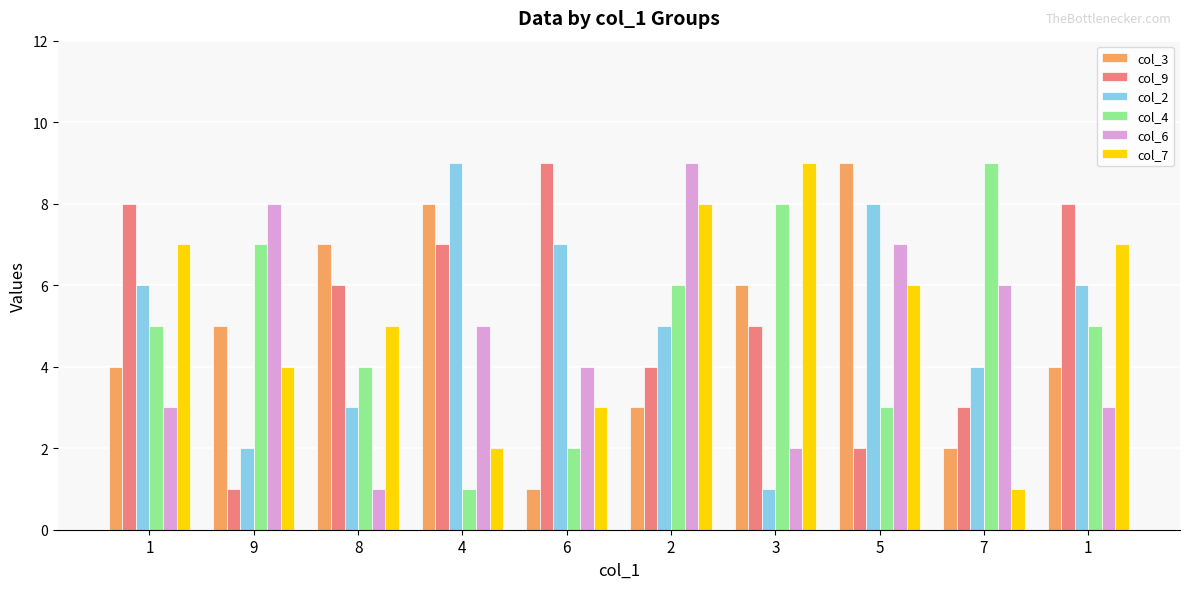

Rank the series by their average value, from highest to lowest.

col_9, col_7, col_2, col_4, col_3, col_6